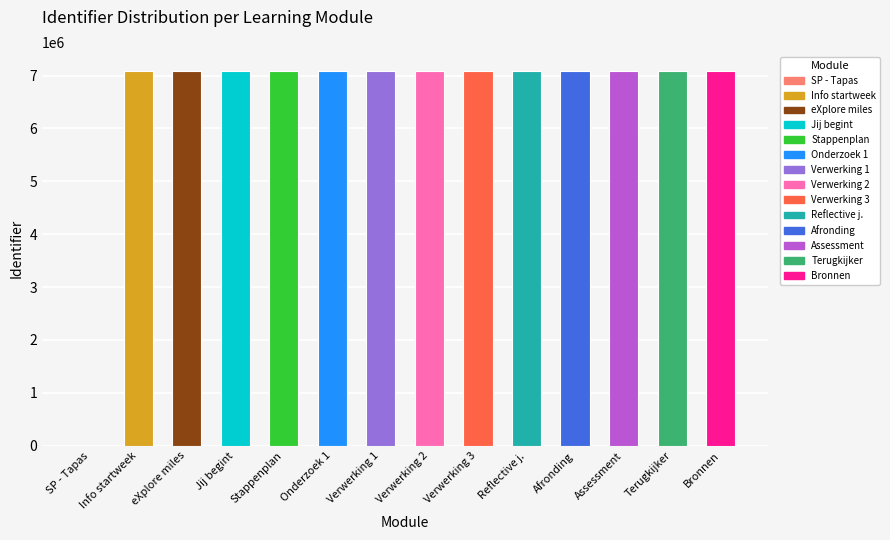

What is the ratio of the value at Verwerking 3 to the value at Stappenplan?

1.0